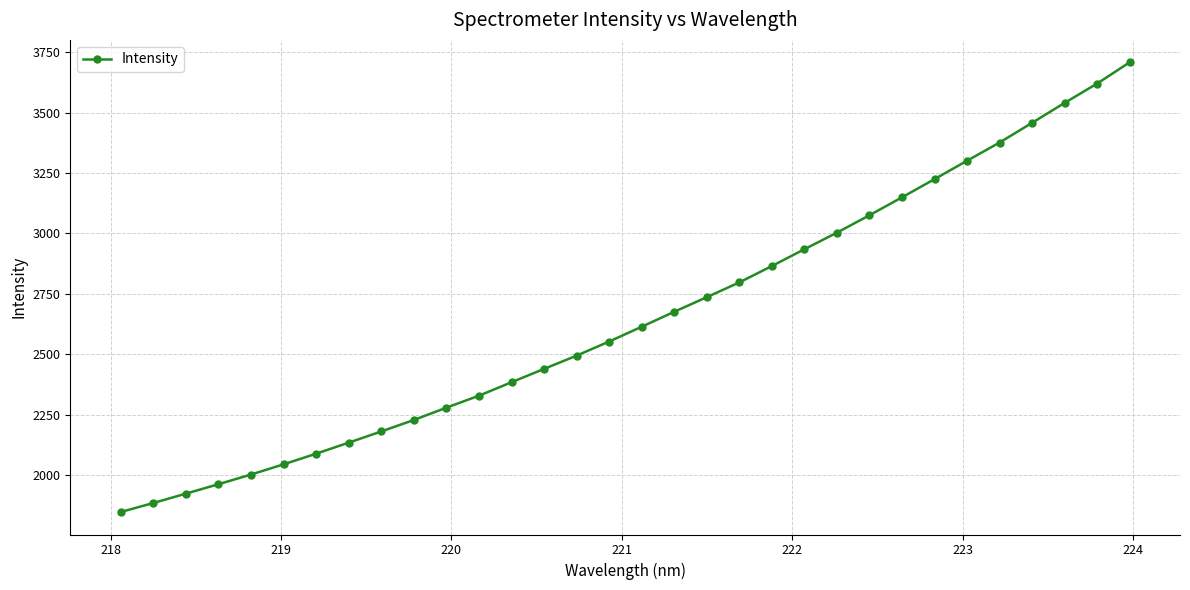

What is the smallest value displayed?

1846.9